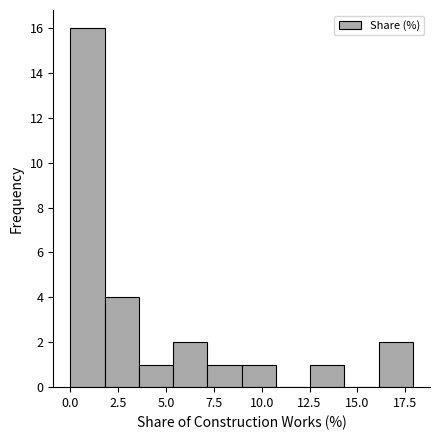

Around what value on the x-axis is the tallest bar? Give the approximate position of its centre, as read against the axis.

1.0